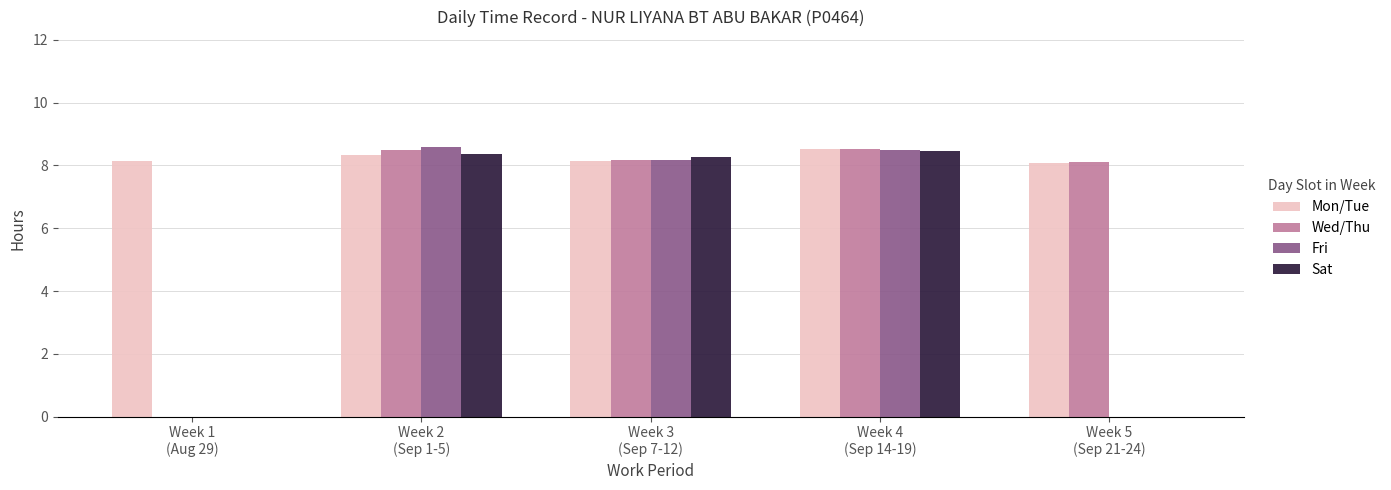

Which series has the largest total across all categories?

Mon/Tue